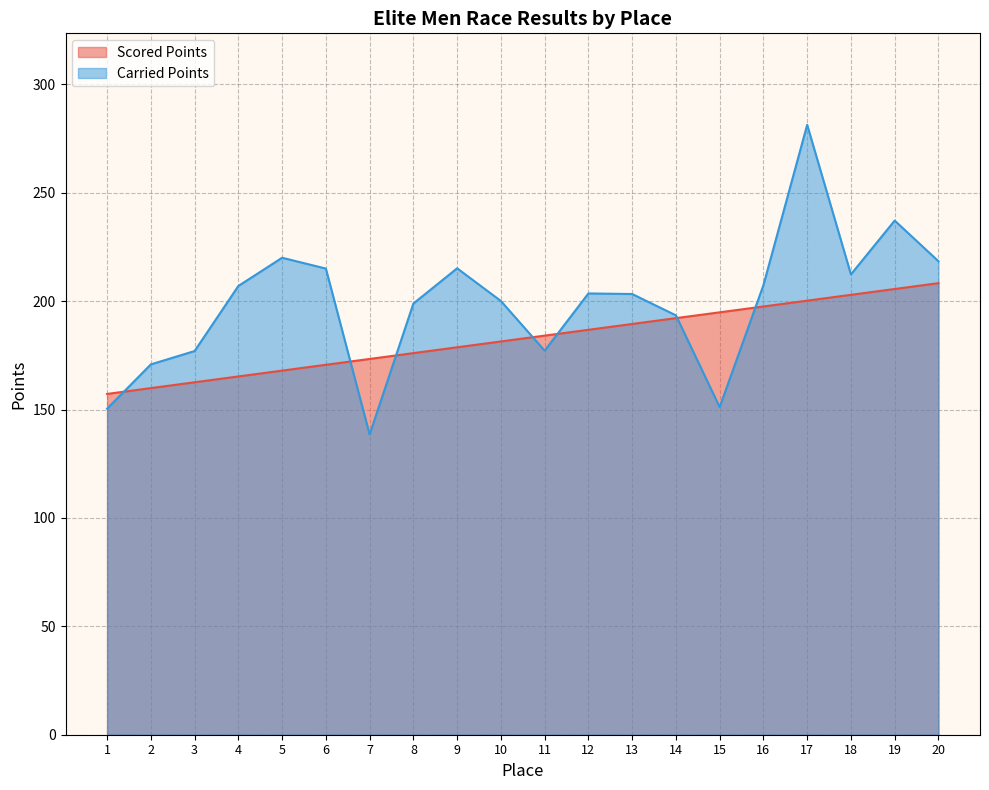

What is the average value of the Scored Points series?

182.7